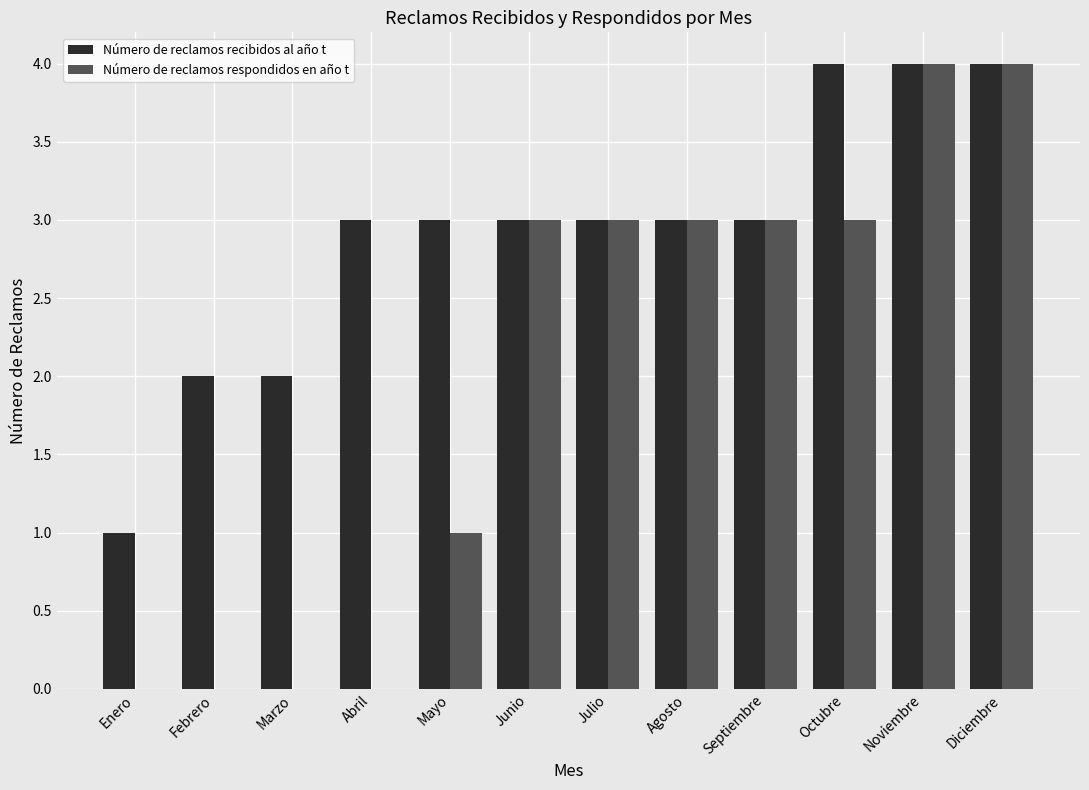

What is the sum of all Número de reclamos respondidos en año t values?

24